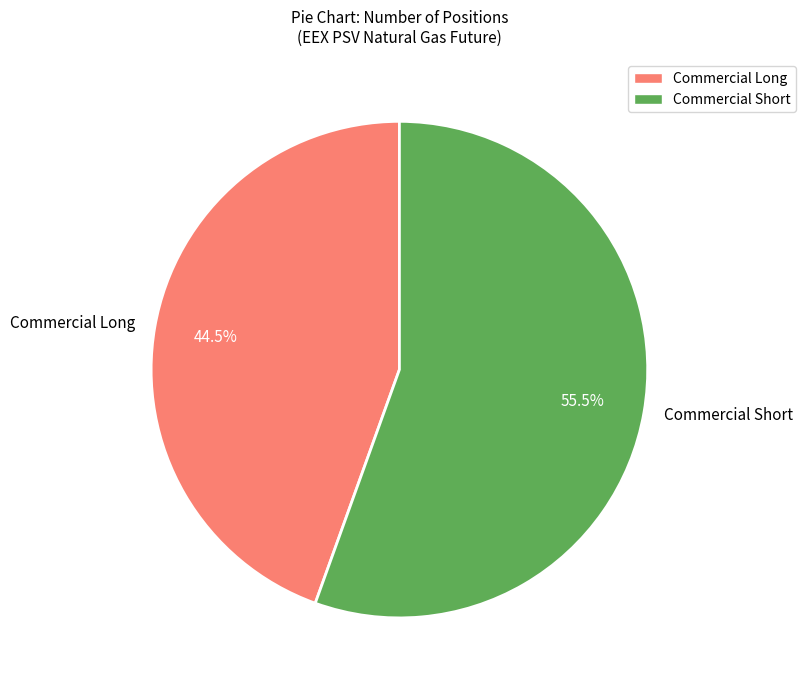

Which slice is the smallest?

Commercial Long